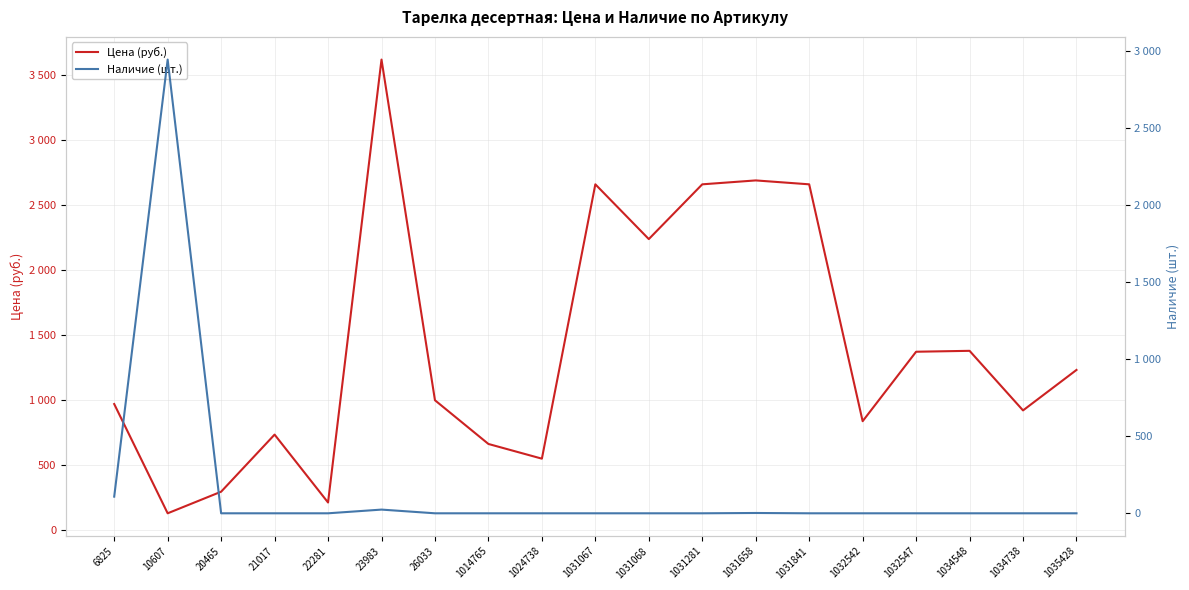

Rank the categories by Цена (руб.) value from lowest to highest.

10607, 22281, 20465, 1024738, 1014765, 21017, 1032542, 1034738, 6825, 26033, 1035428, 1032547, 1034548, 1031068, 1031067, 1031281, 1031841, 1031658, 23983